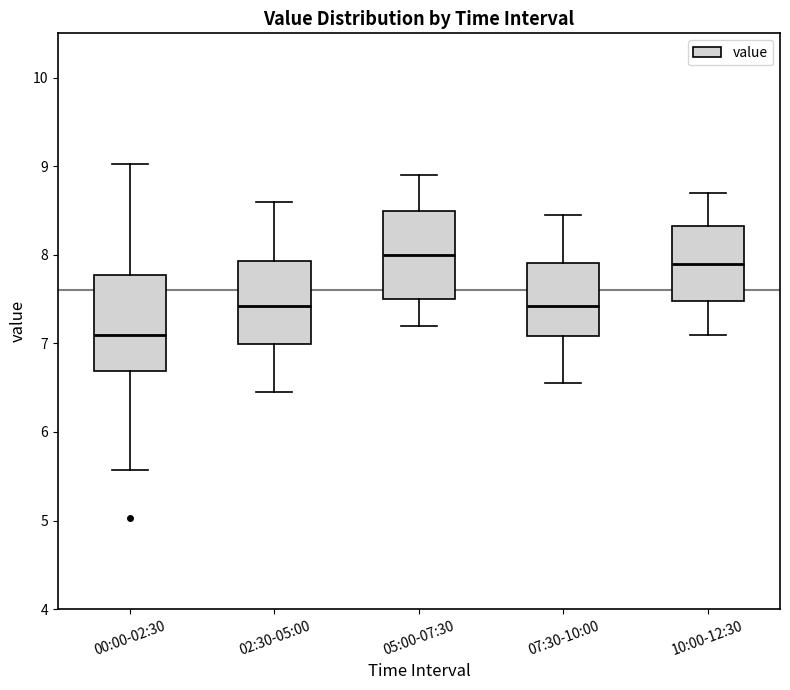

Reading left to right, transcribe this box plot: for each box, give where its median line is, the range the box spans, and where its two whiskers end, as read against the y-axis. The values are not printed on the chart, so give them approximately, as read against the axis.

00:00-02:30: median 7.1, box 6.7 to 7.8, whiskers 5.6 to 9.0
02:30-05:00: median 7.4, box 7.0 to 7.9, whiskers 6.5 to 8.6
05:00-07:30: median 8.0, box 7.5 to 8.5, whiskers 7.2 to 8.9
07:30-10:00: median 7.4, box 7.1 to 7.9, whiskers 6.6 to 8.5
10:00-12:30: median 7.9, box 7.5 to 8.3, whiskers 7.1 to 8.7